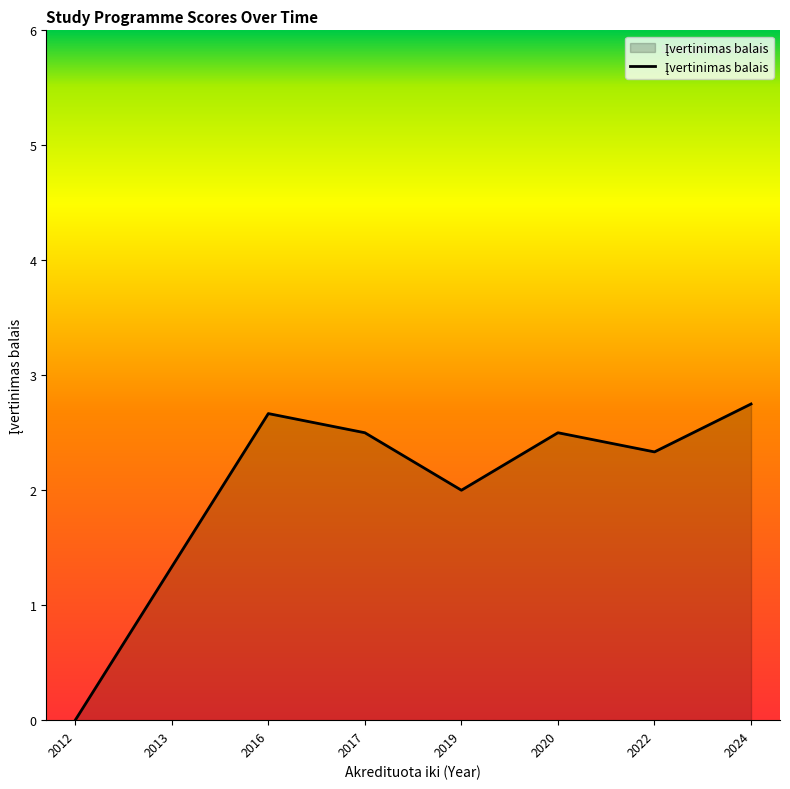

What is the maximum value shown in the chart?

2.8